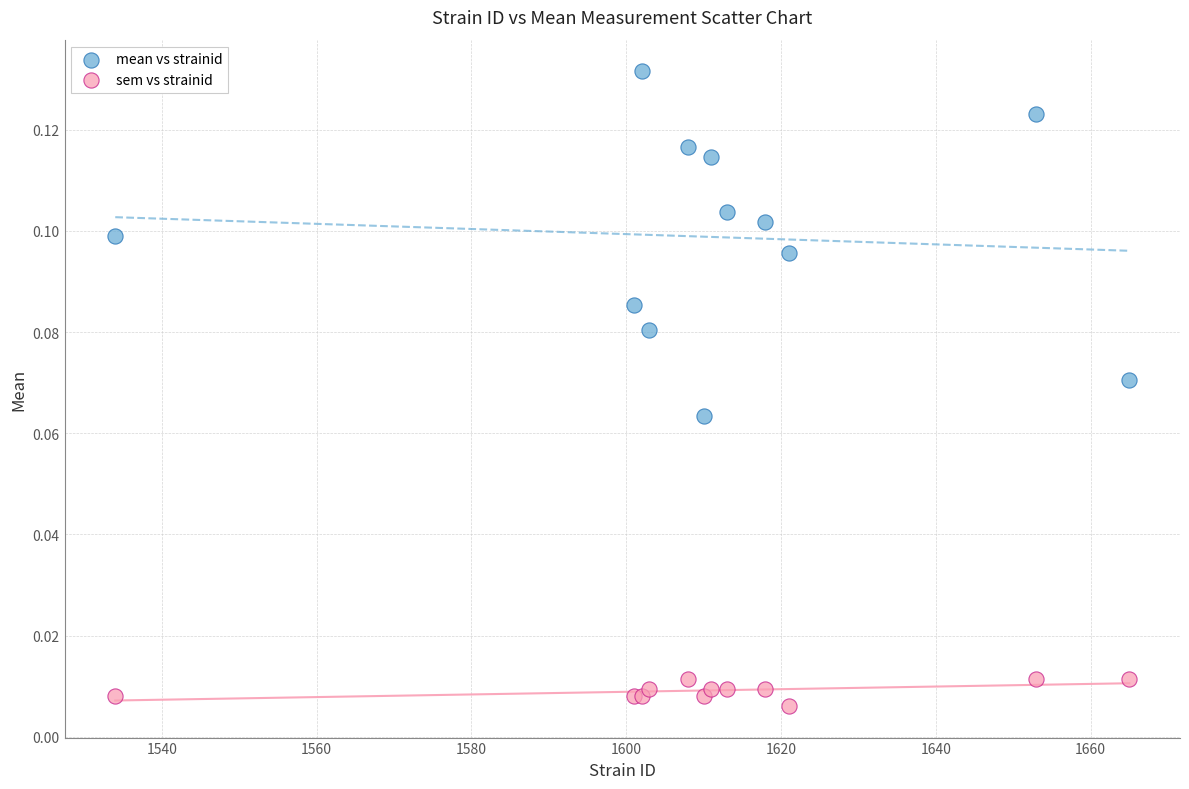

Which series reaches the minimum Y coordinate?

sem vs strainid